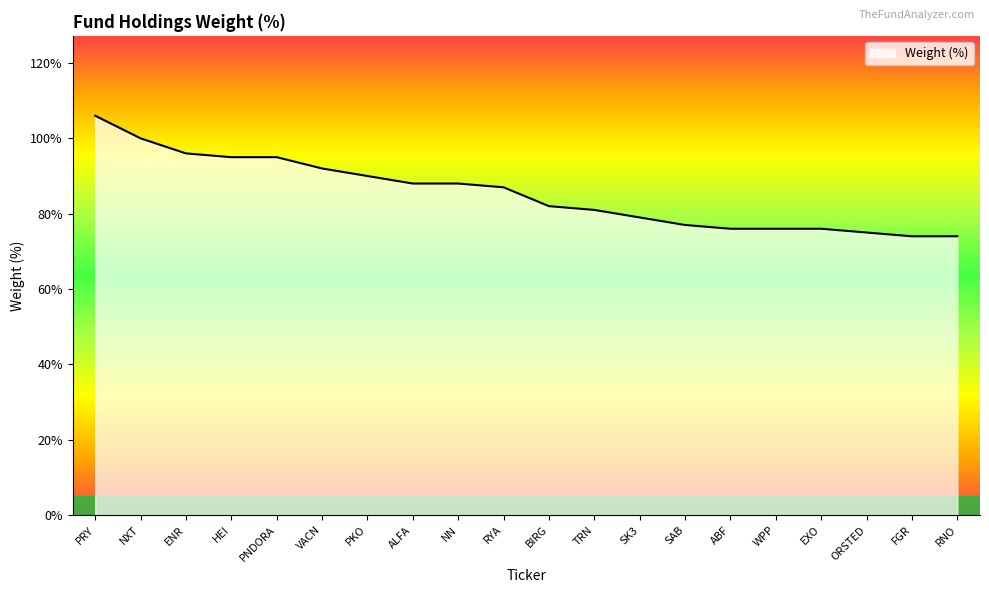

Which label corresponds to the largest value in the chart?

PRY